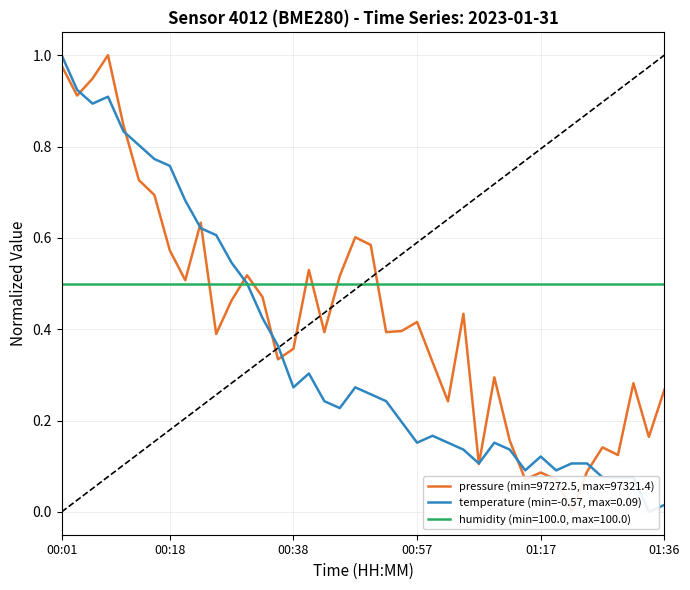

At which category does pressure reach its first local valley?

00:04